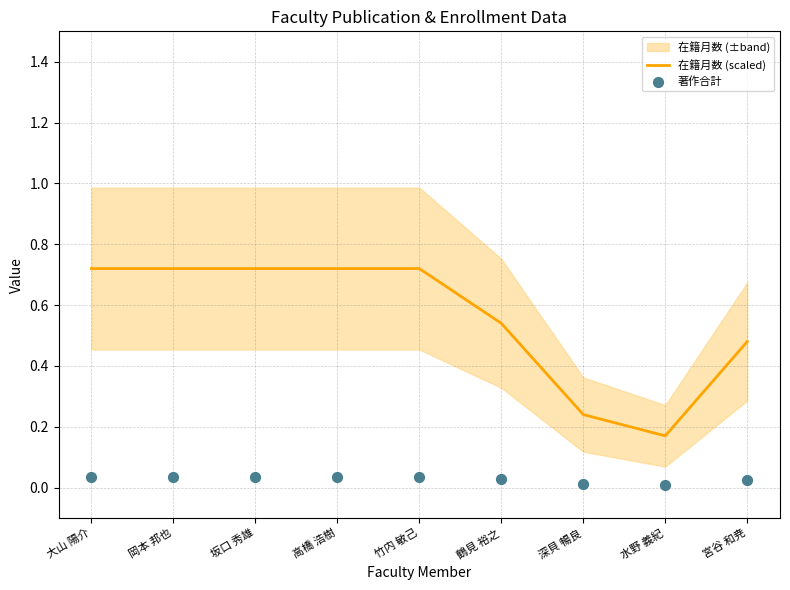

Which series contains the highest Y value?

在籍月数 (scaled)